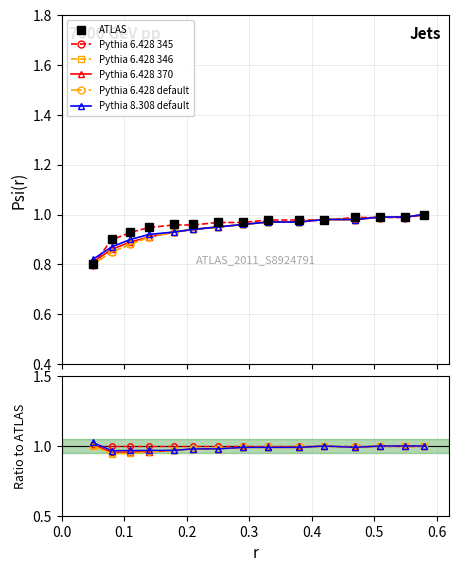

What is the difference between the maximum and second lowest values in the Pythia 6.428 default series?

0.1